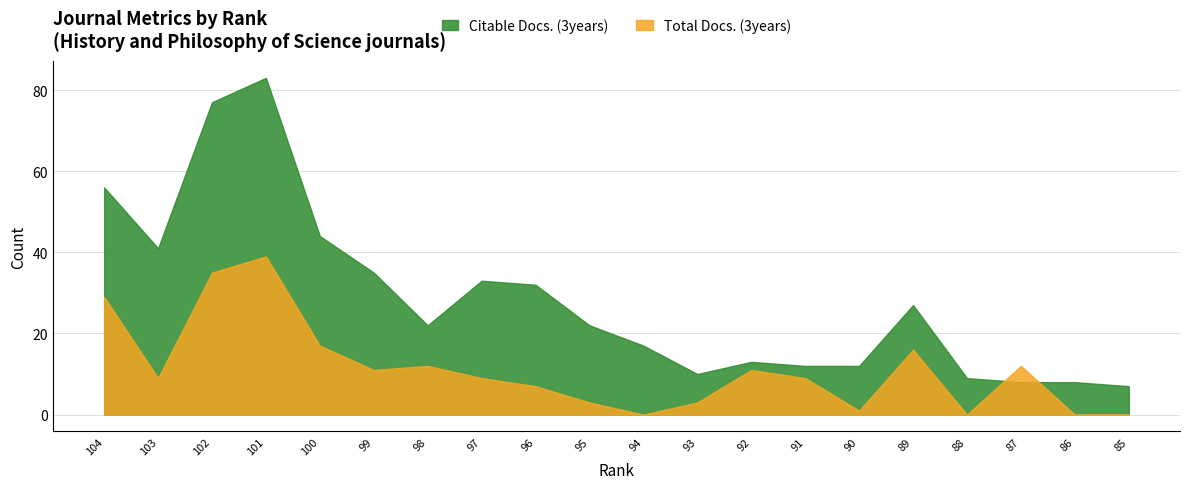

Is the value of Citable Docs. (3years) at 90 greater than the value of Total Docs. (3years) at 96?

Yes